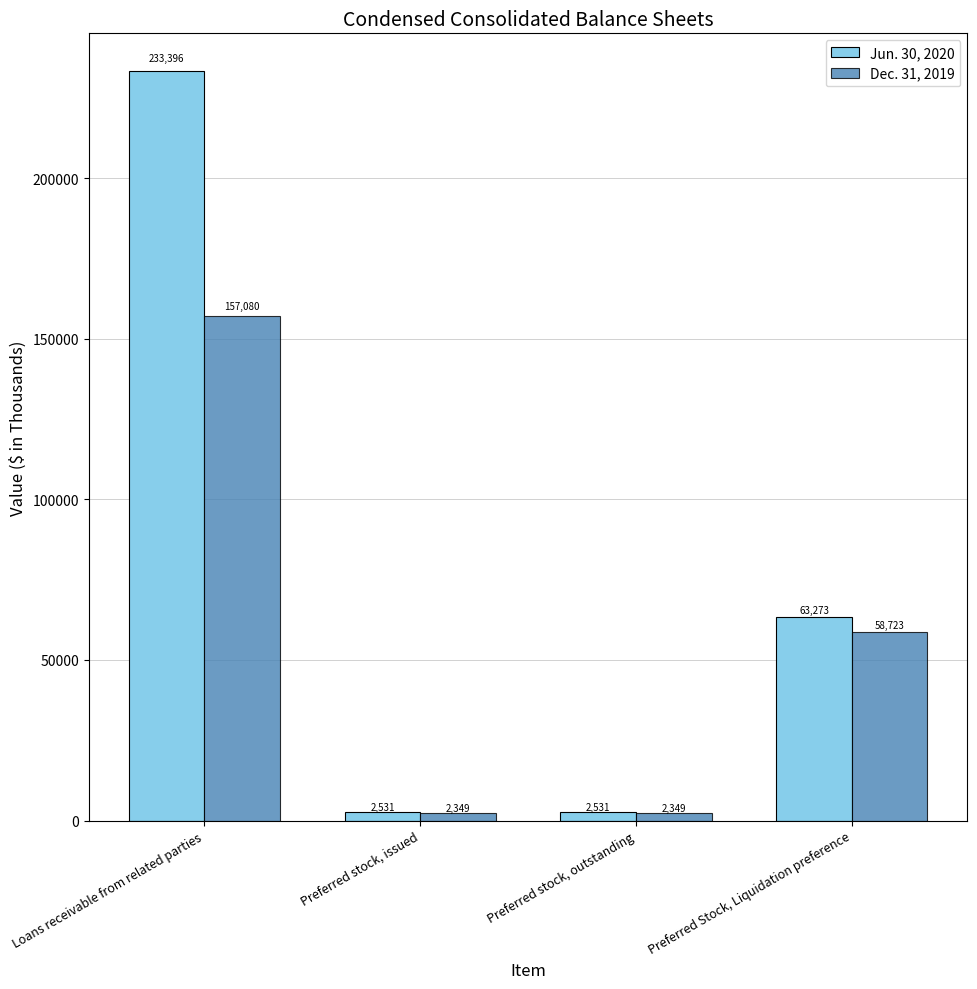

Reading right to left, list all the values displayed in this chart.

Jun. 30, 2020: Preferred Stock, Liquidation preference=63273	Preferred stock, outstanding=2531	Preferred stock, issued=2531	Loans receivable from related parties=233396
Dec. 31, 2019: Preferred Stock, Liquidation preference=58723	Preferred stock, outstanding=2349	Preferred stock, issued=2349	Loans receivable from related parties=157080